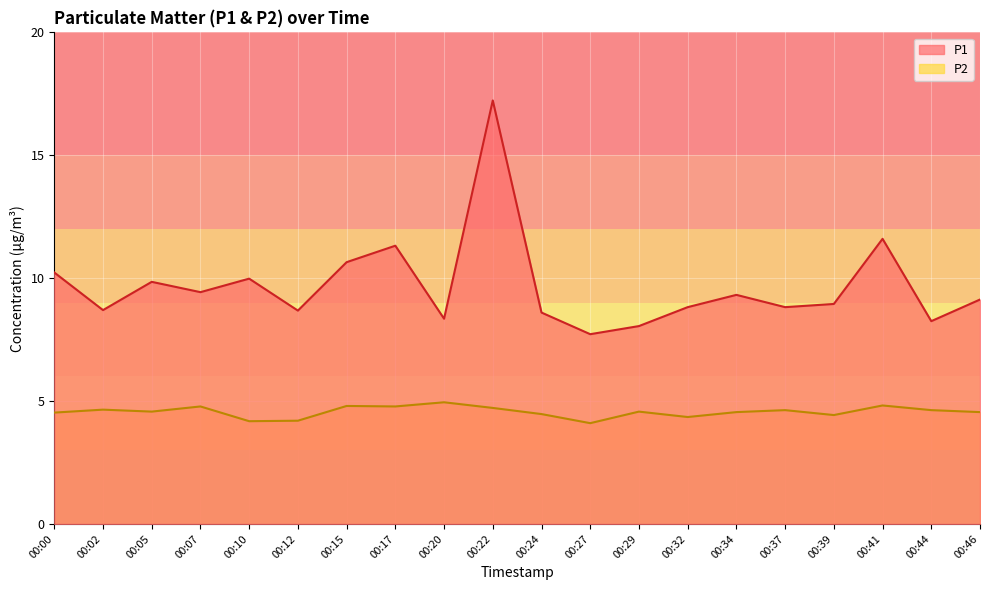

The P2 series shows 2.5 at 00:34. True or false?

False